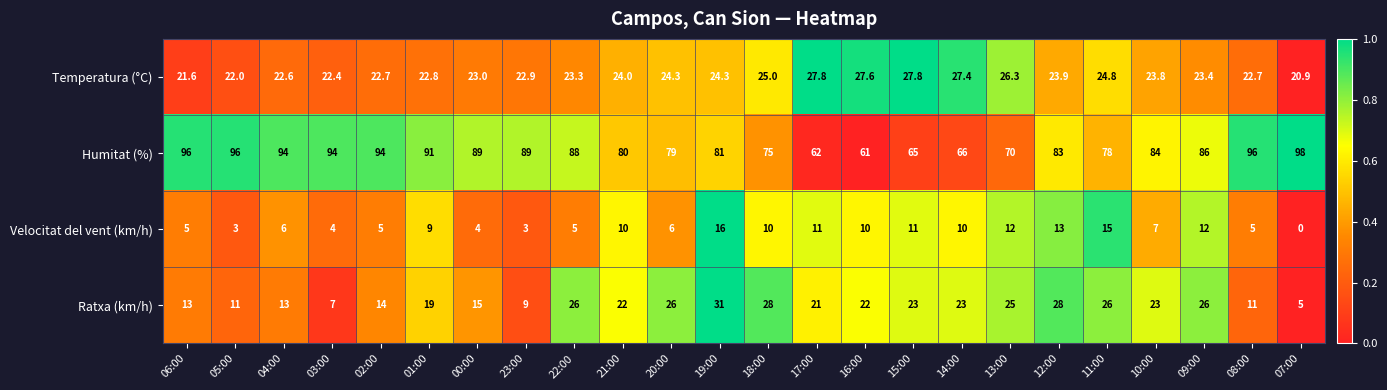

How many positive values does the Velocitat del vent (km/h) series have?

23